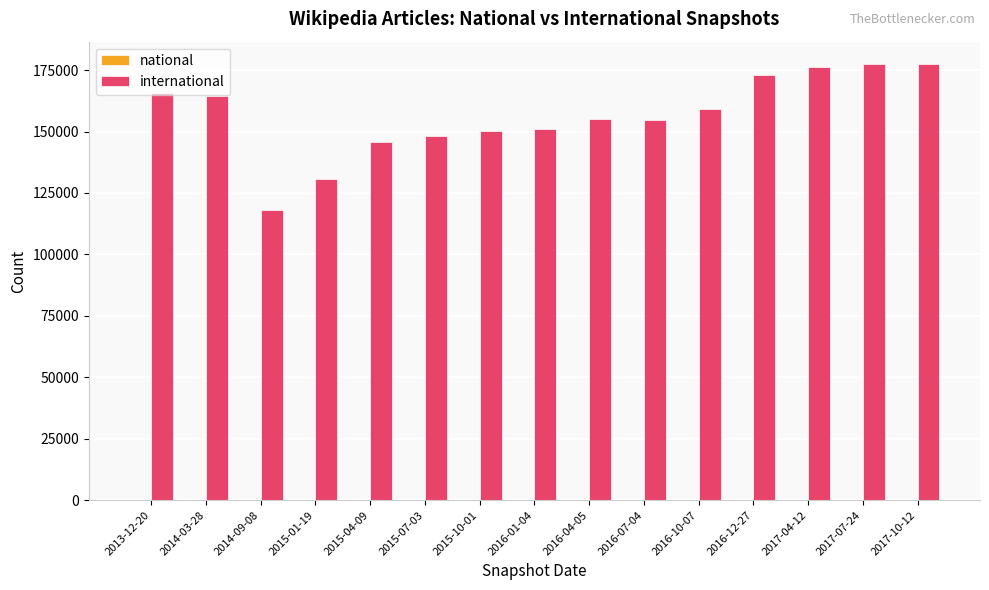

What is the label of the 2nd bar from the right?

2017-07-24